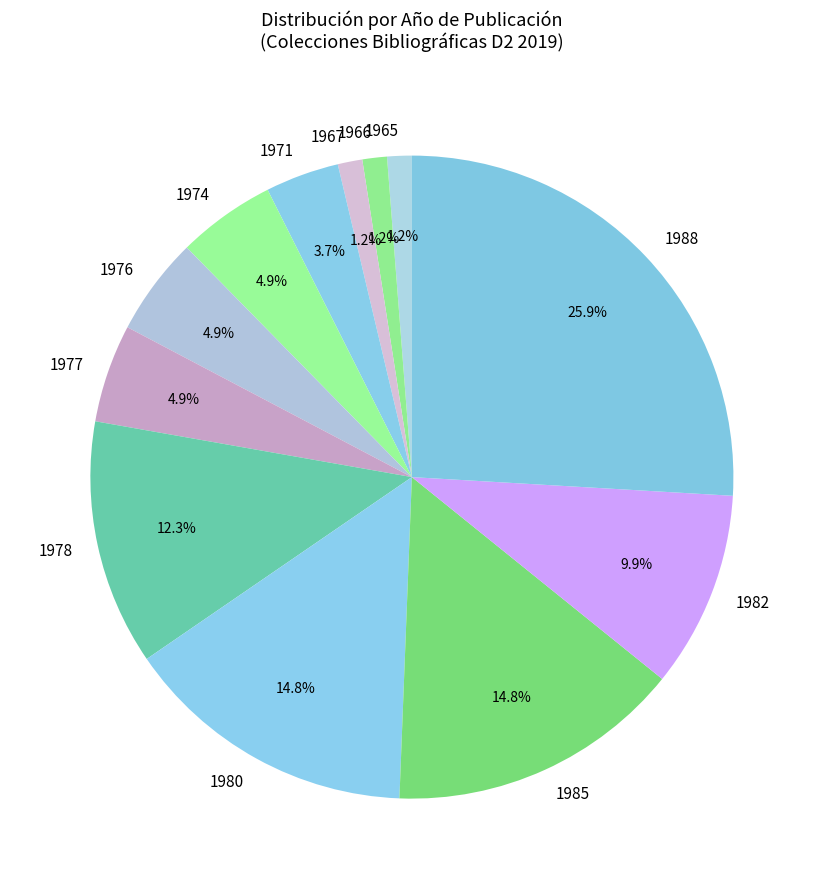

What is the largest slice in the pie chart?

1988